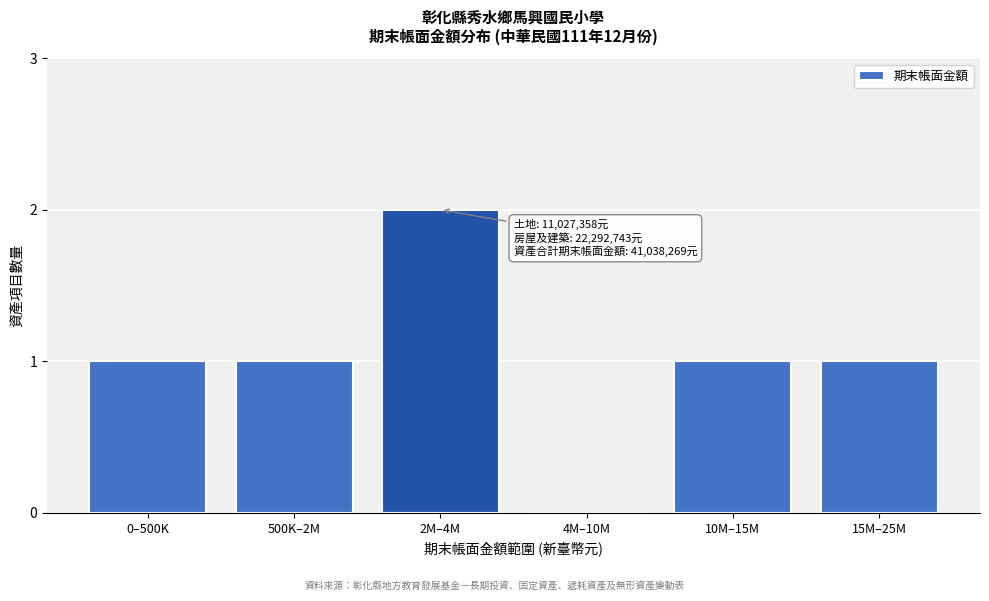

Reading left to right, transcribe all the data shown in this chart.

0–500K=1	500K–2M=1	2M–4M=2	4M–10M=0	10M–15M=1	15M–25M=1